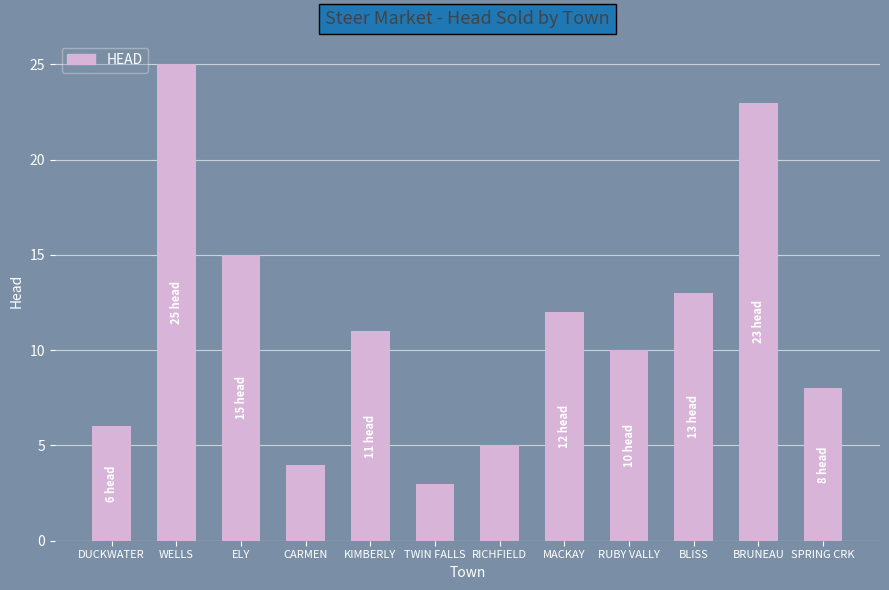

Reading left to right, transcribe all the data shown in this chart.

6	25	15	4	11	3	5	12	10	13	23	8